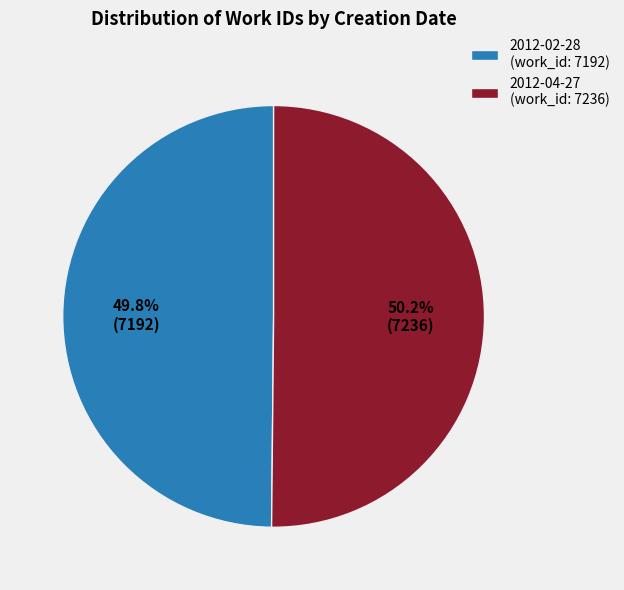

How many segments does this pie chart have?

2